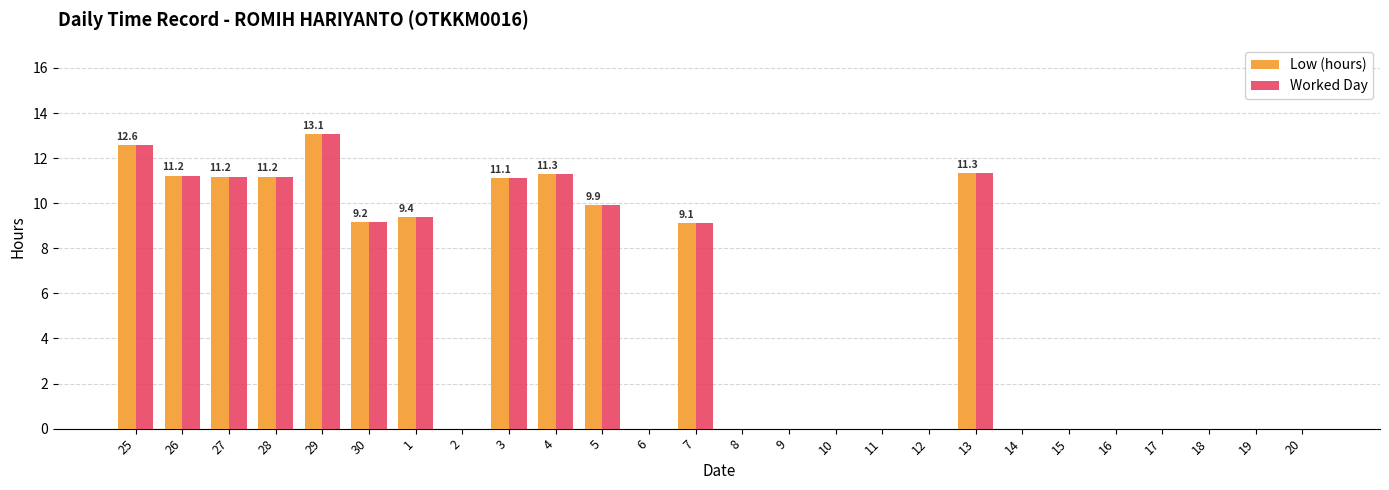

At which category does the chart reach its peak across all series?

29